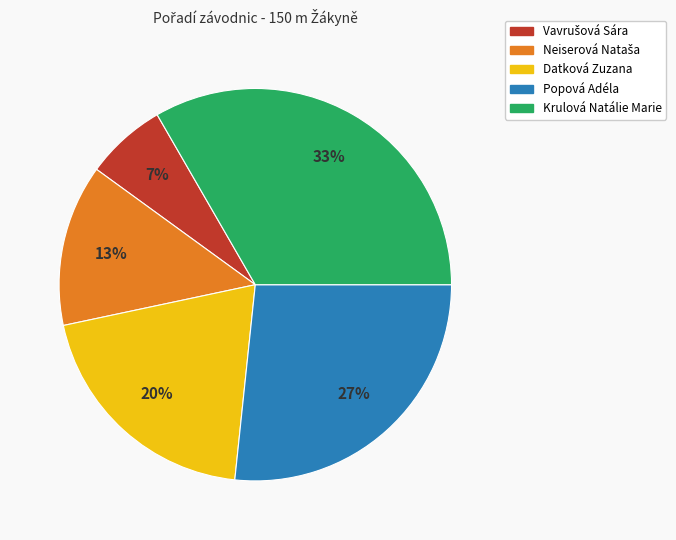

To the nearest percent, what portion does Datková Zuzana represent?

20%